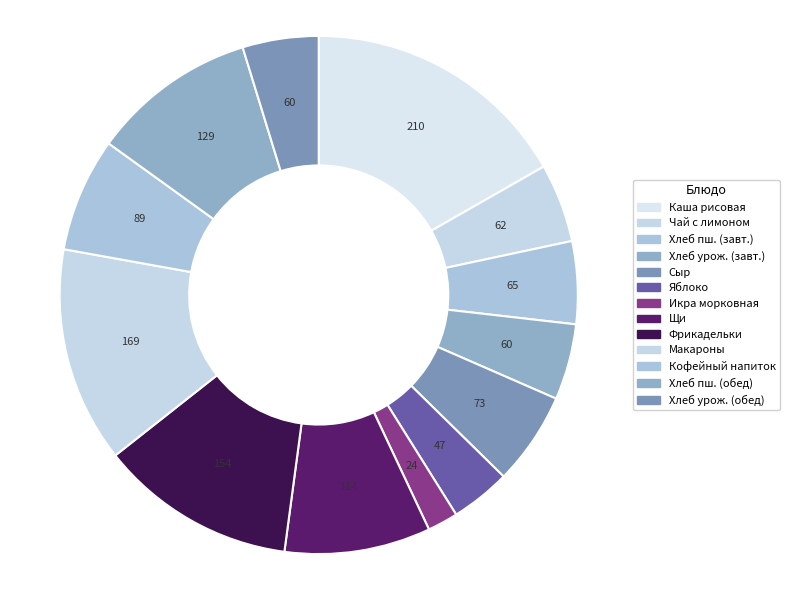

Count the number of slices in the pie.

13